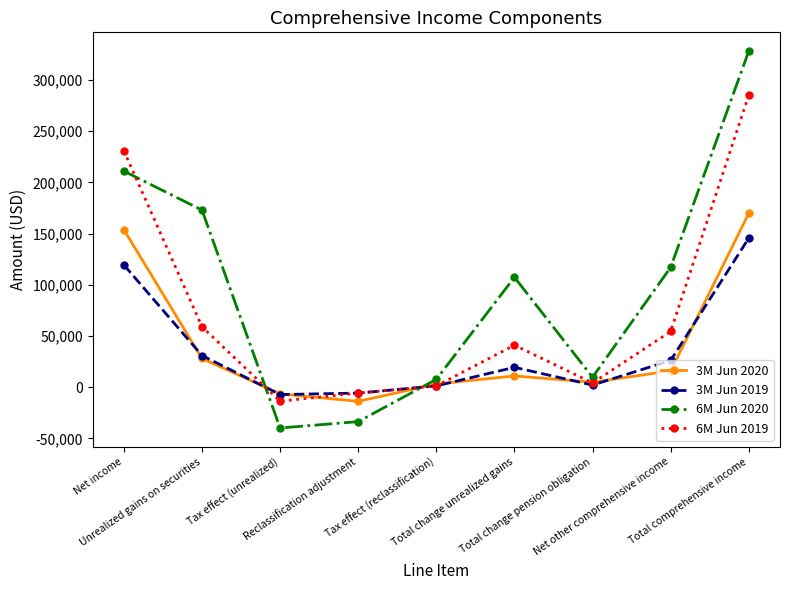

At which category is the sum across all series the highest?

Total comprehensive income